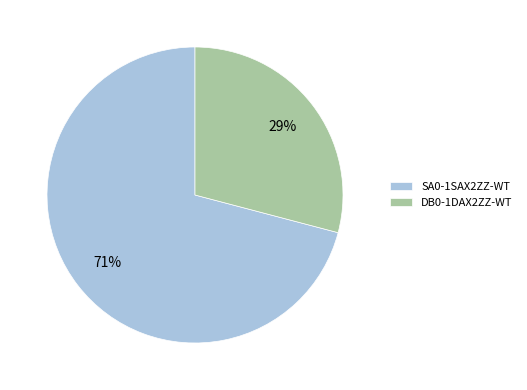

To the nearest percent, what is the difference between the largest and smallest slice percentages?

42%